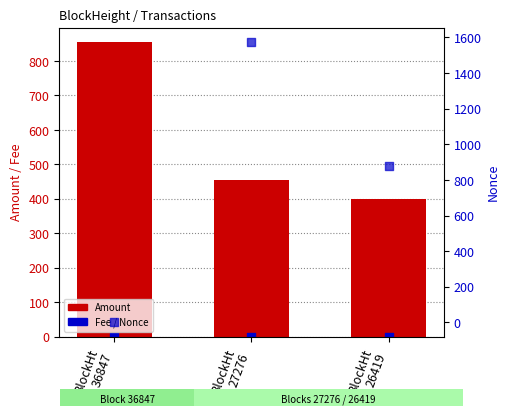

What are all the series names shown in the legend?

Amount, Fee, Nonce